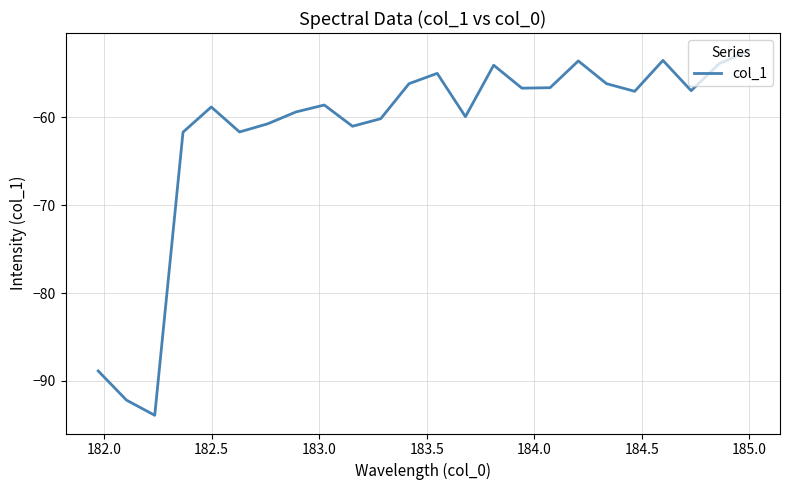

What is the maximum value shown in the chart?

-52.4